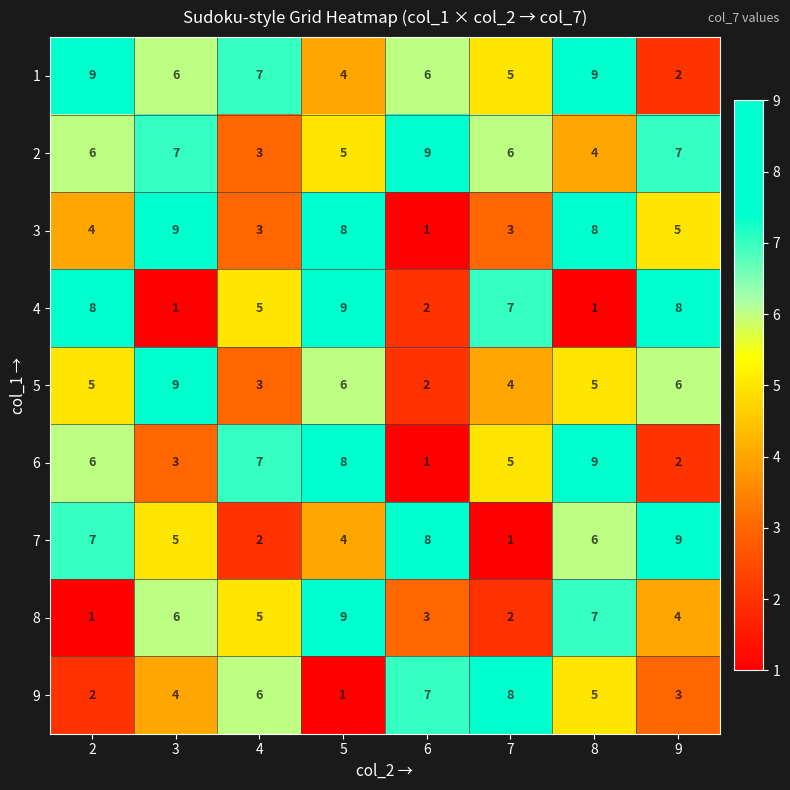

What is the approximate value of 8 at 3?

6